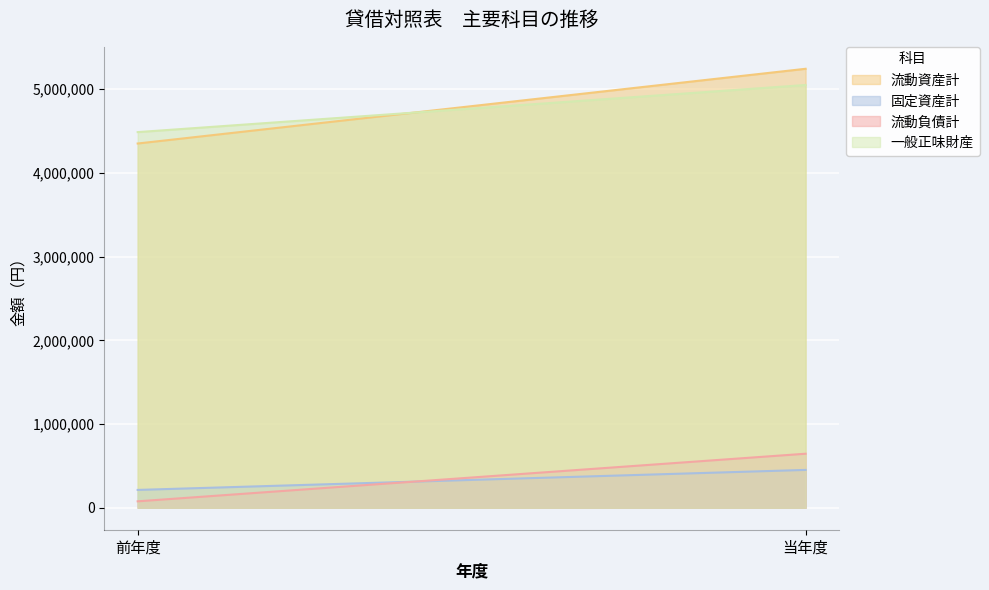

The value of 流動資産計 at 当年度 is 5243668. True or false?

True